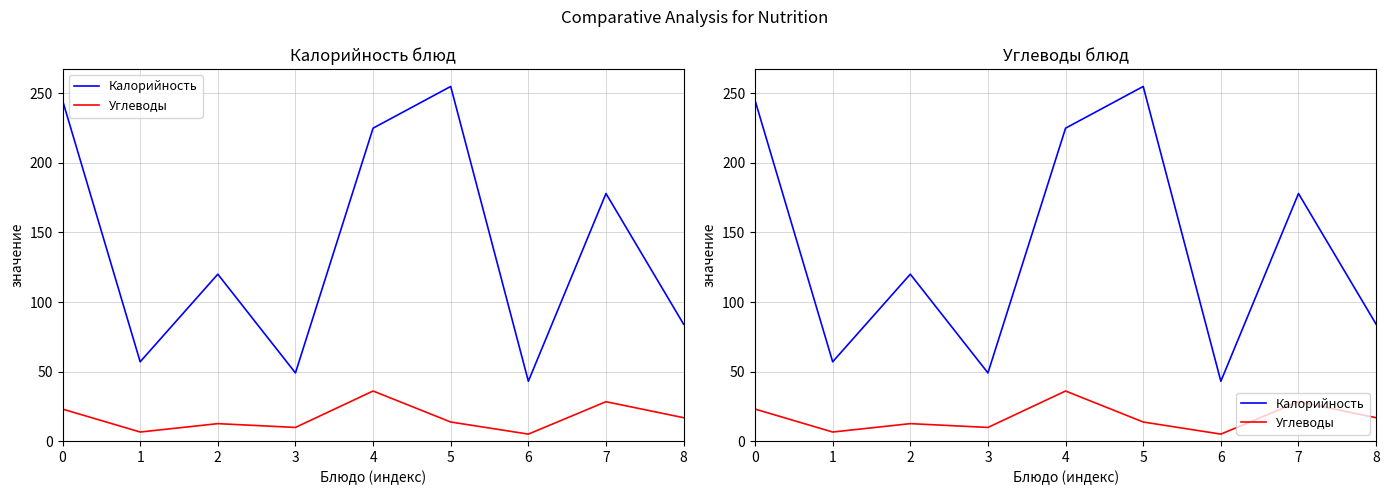

At how many categories does at least one series exceed 235?

2